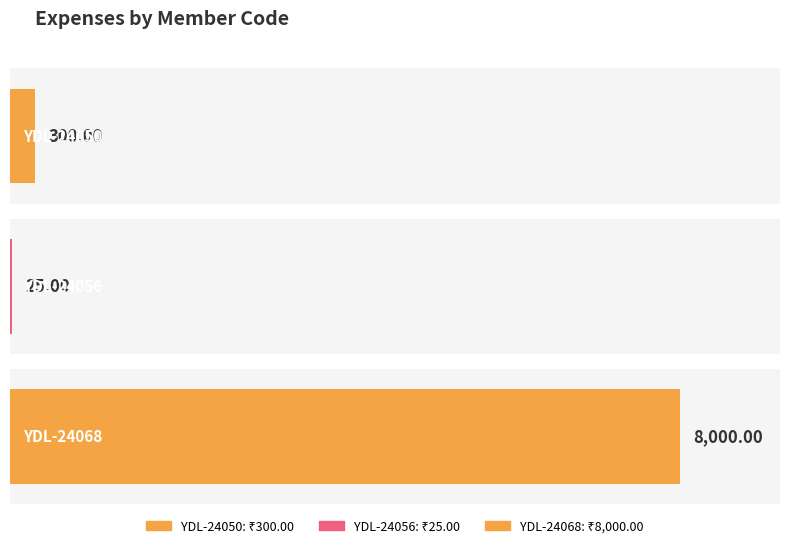

Rank the categories by value from lowest to highest.

YDL-24056, YDL-24050, YDL-24068